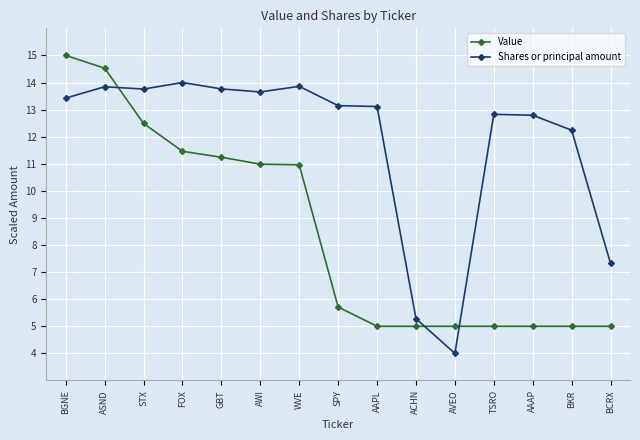

What is the spread (max minus min) of values at AAAP?

7.8